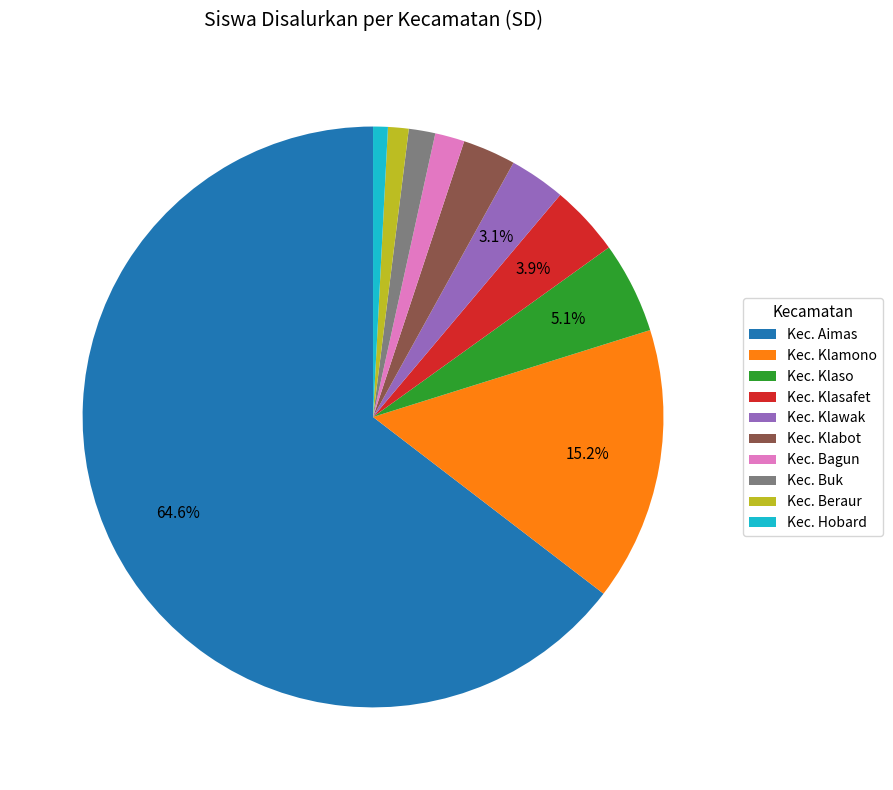

Which category has the biggest portion of the pie?

Kec. Aimas